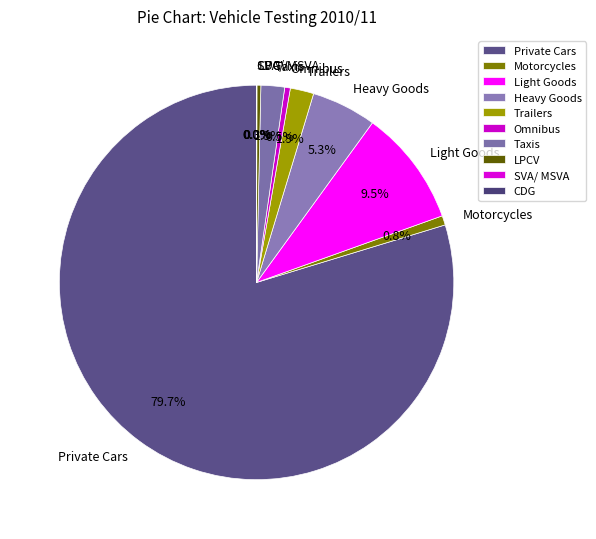

Is there a majority slice in this chart?

Yes